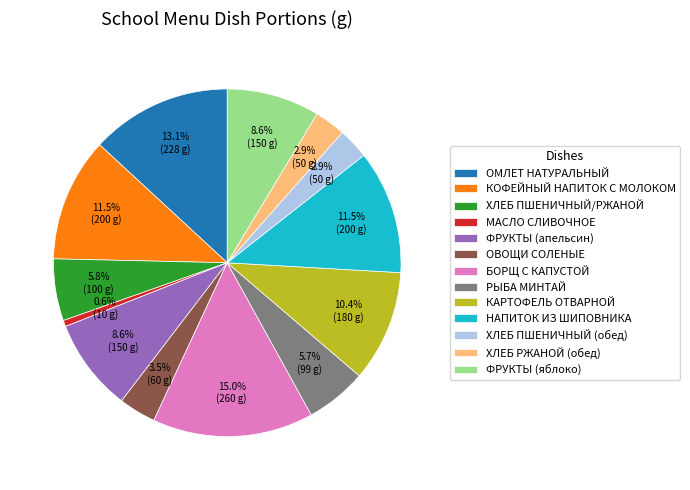

Which has a higher value, МАСЛО СЛИВОЧНОЕ or ХЛЕБ РЖАНОЙ (обед)?

ХЛЕБ РЖАНОЙ (обед)